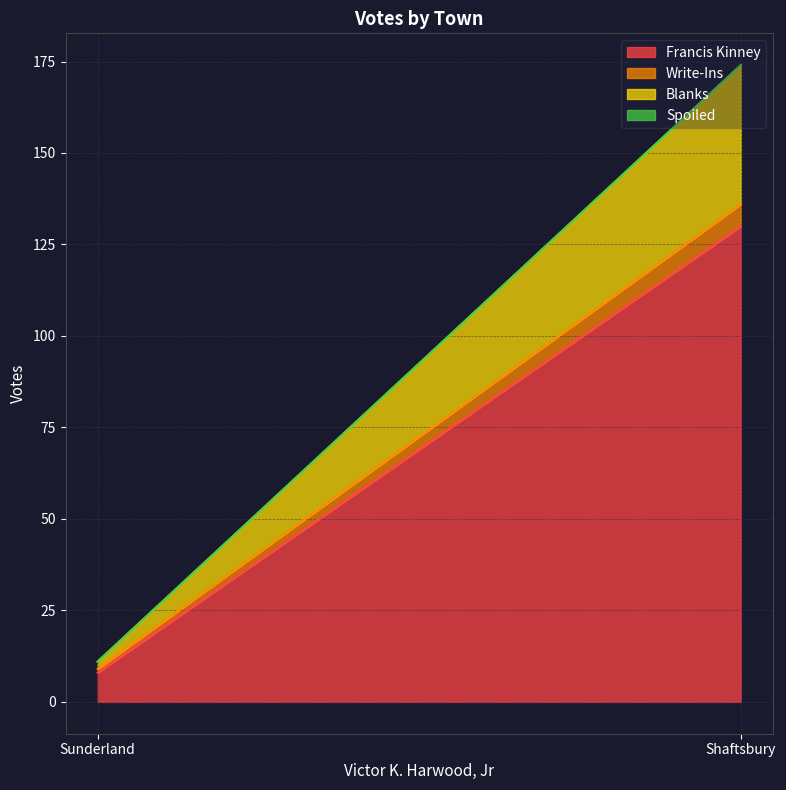

At which category is the sum across all series the highest?

Shaftsbury